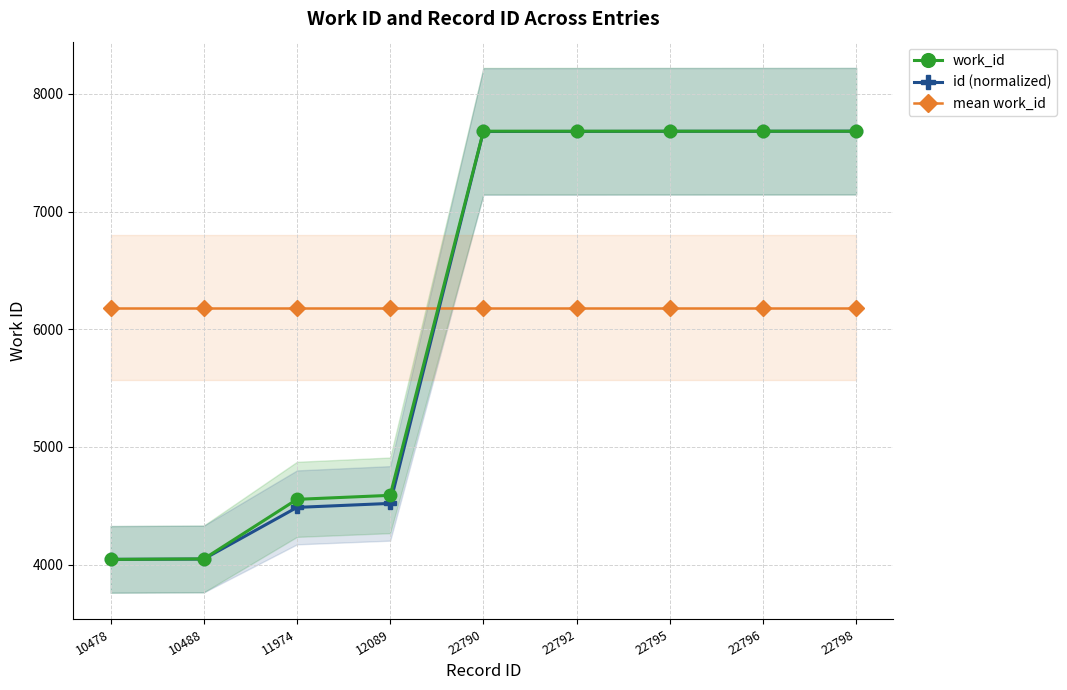

Which series has the widest spread of values?

work_id